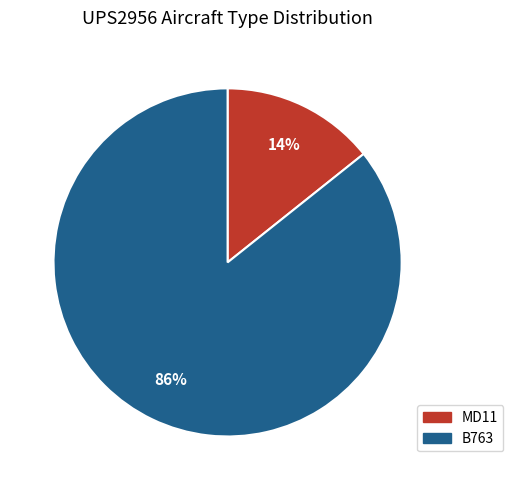

Is there a majority slice in this chart?

Yes